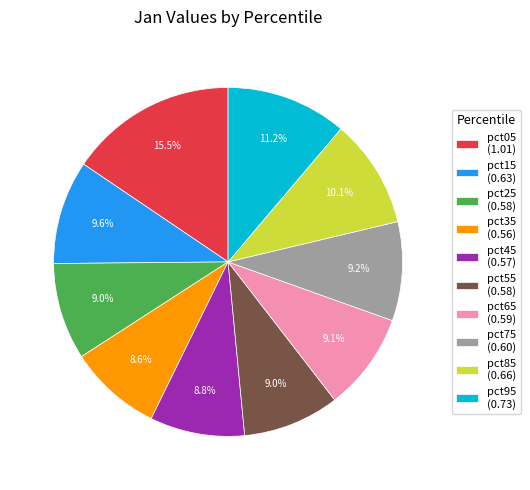

How many slices are in this pie chart?

10